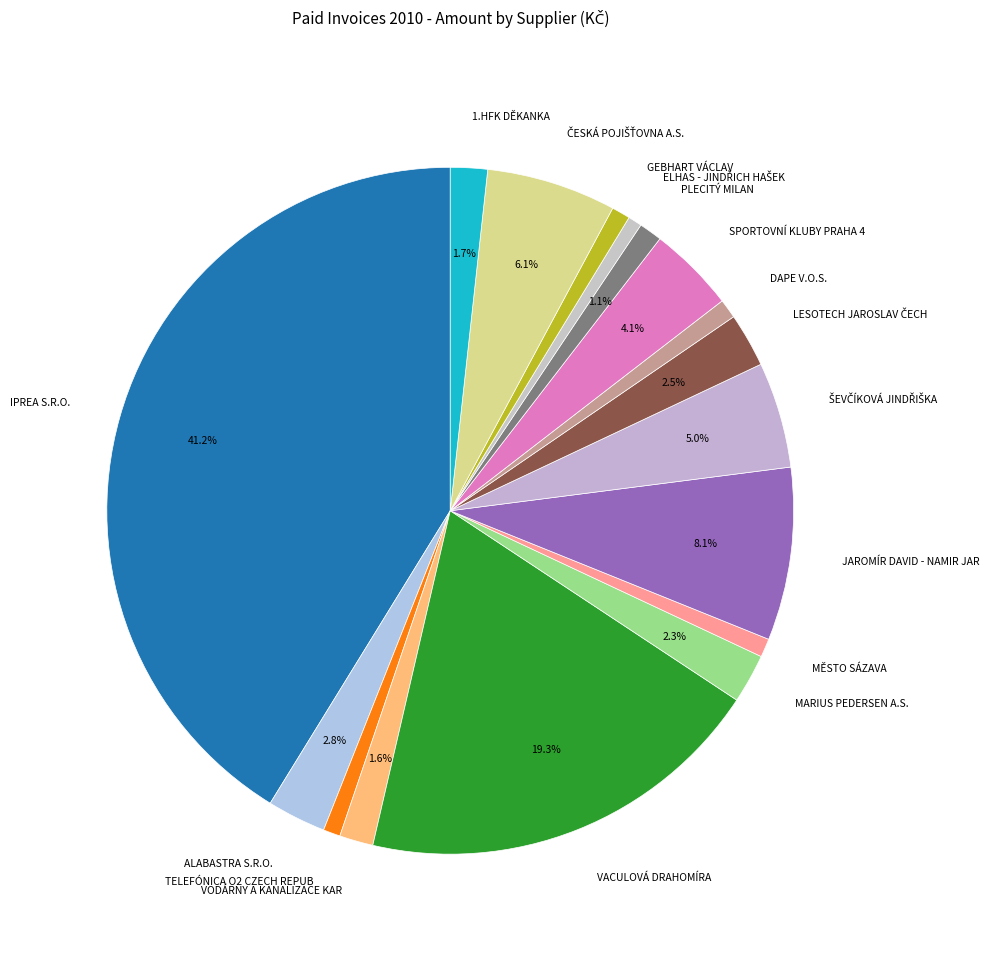

How many segments does this pie chart have?

17